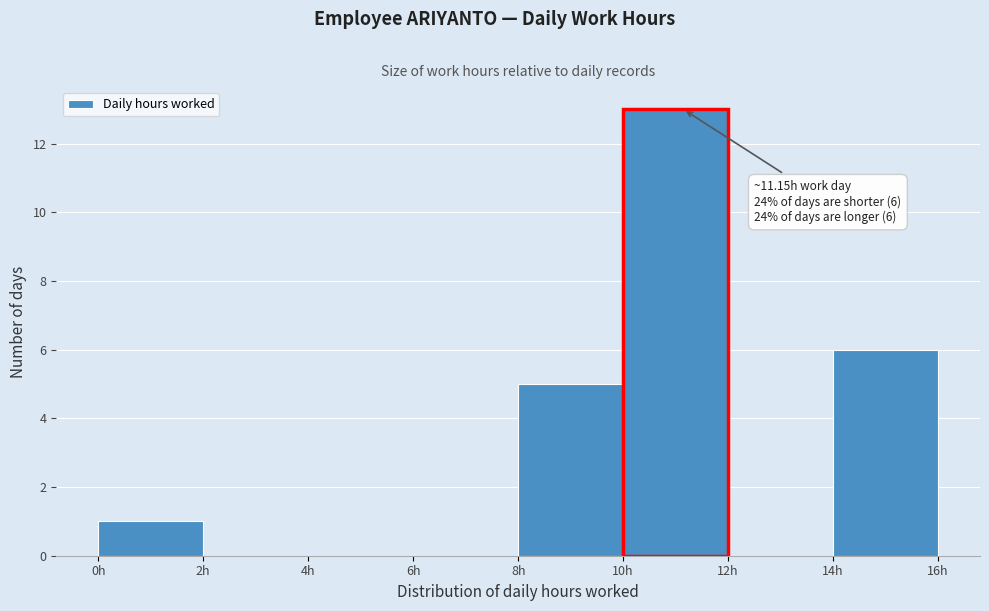

Which range on the x-axis has the tallest bar?

10 to 12